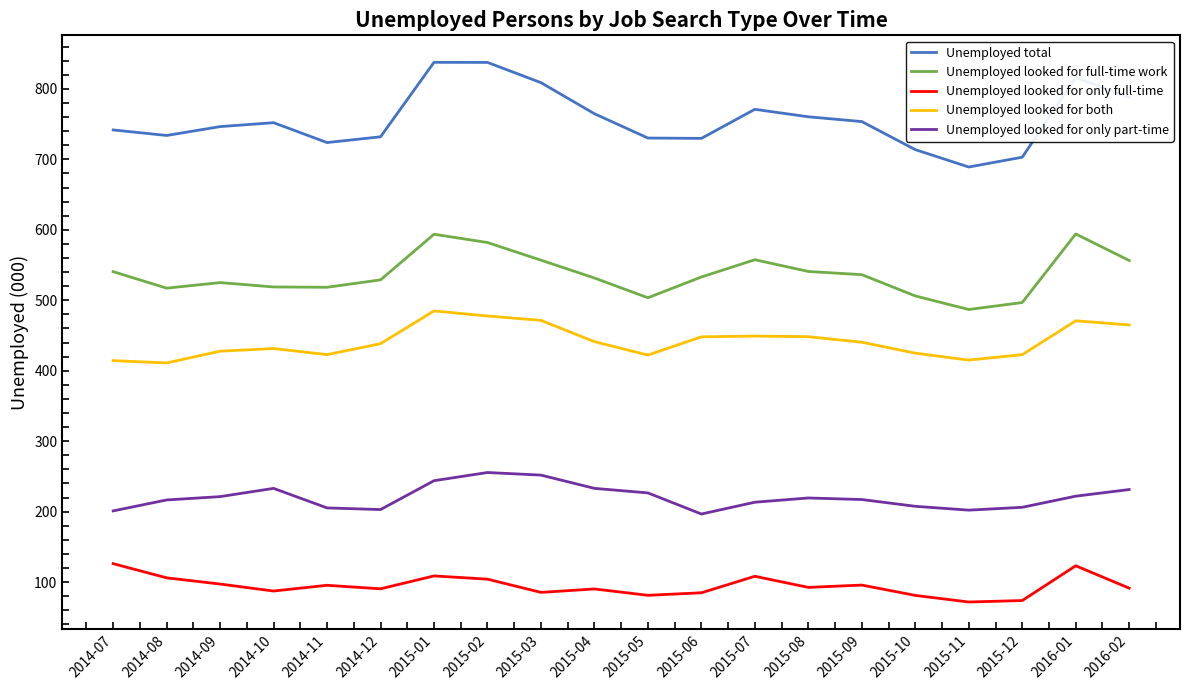

Read the Unemployed looked for both value at 2014-10.

431.5